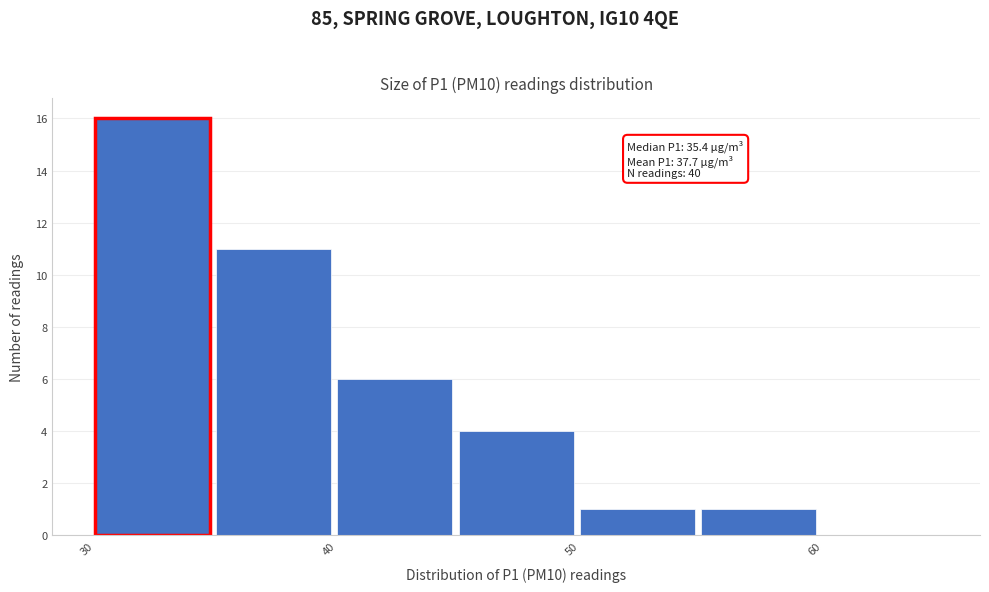

Which range on the x-axis has the tallest bar?

30 to 35